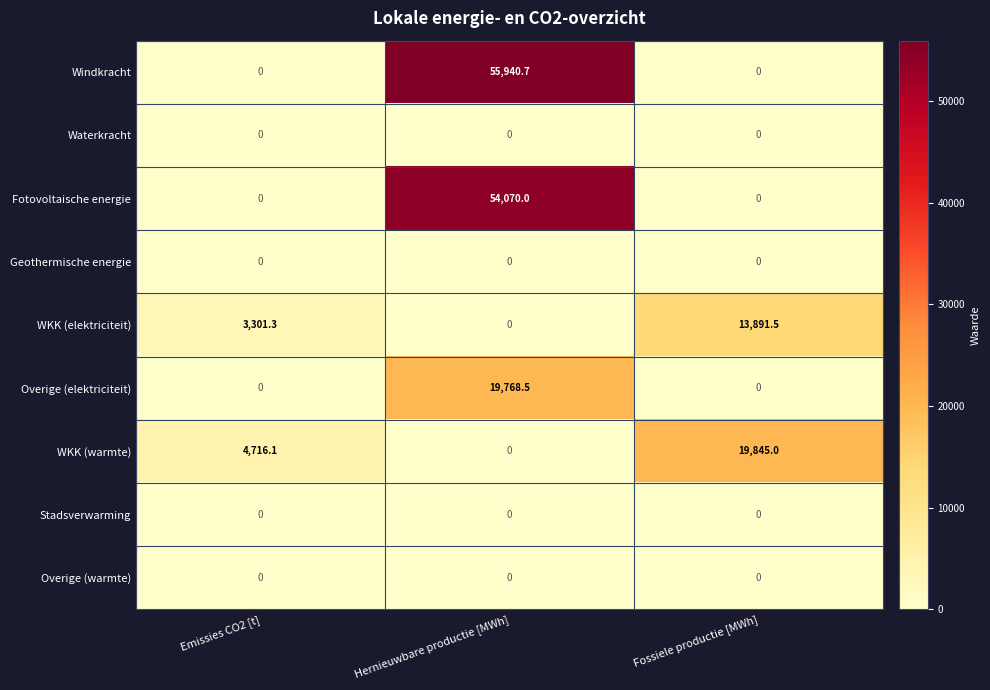

What is the difference between the highest and lowest values at Emissies CO2 [t]?

4716.1